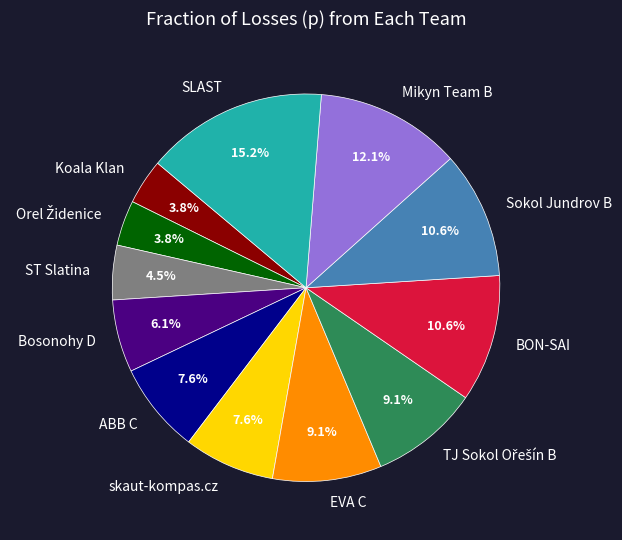

Approximately how many times larger is the value at ABB C compared to skaut-kompas.cz?

1.0